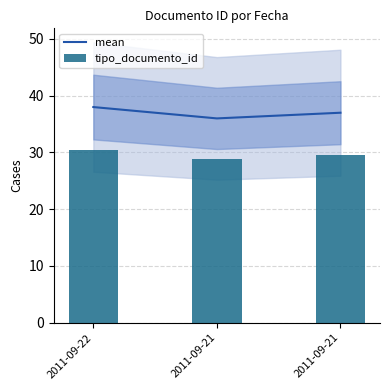

Is it true that tipo_documento_id equals 29.6 at 2011-09-21?

True